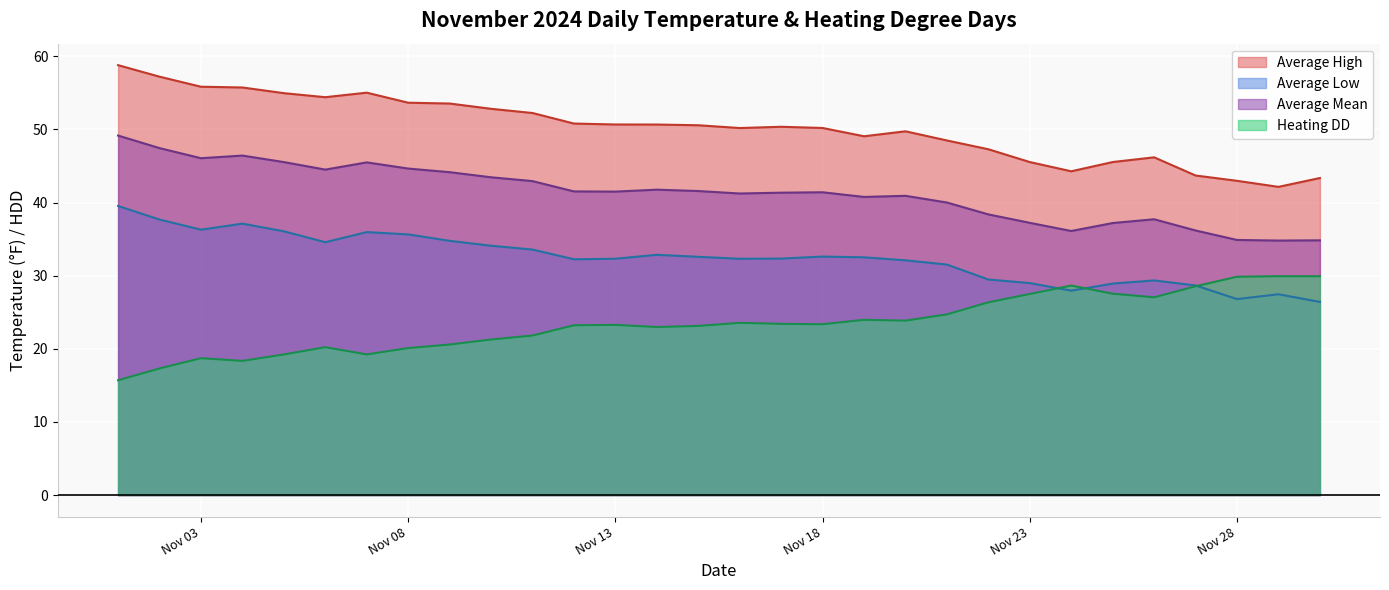

Which series has the largest total across all categories?

Average High